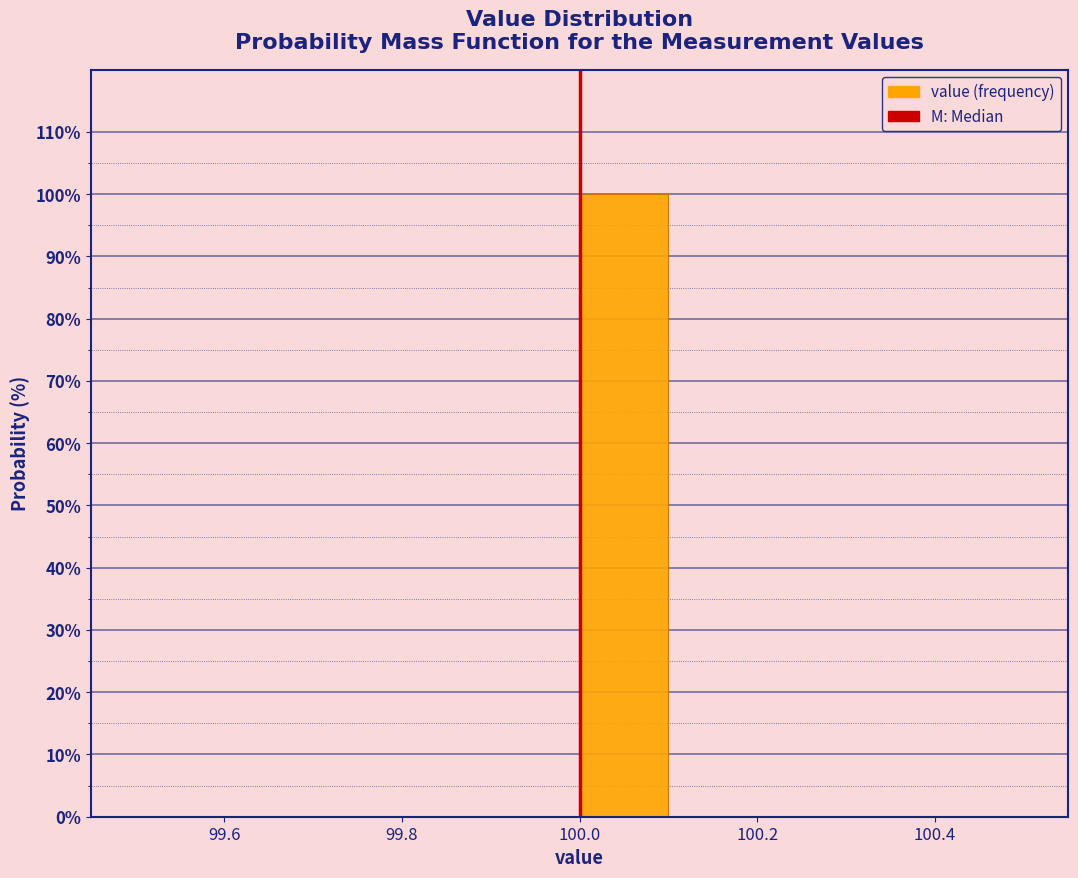

Over which range of the x-axis is the bar tallest?

100.0 to 100.1